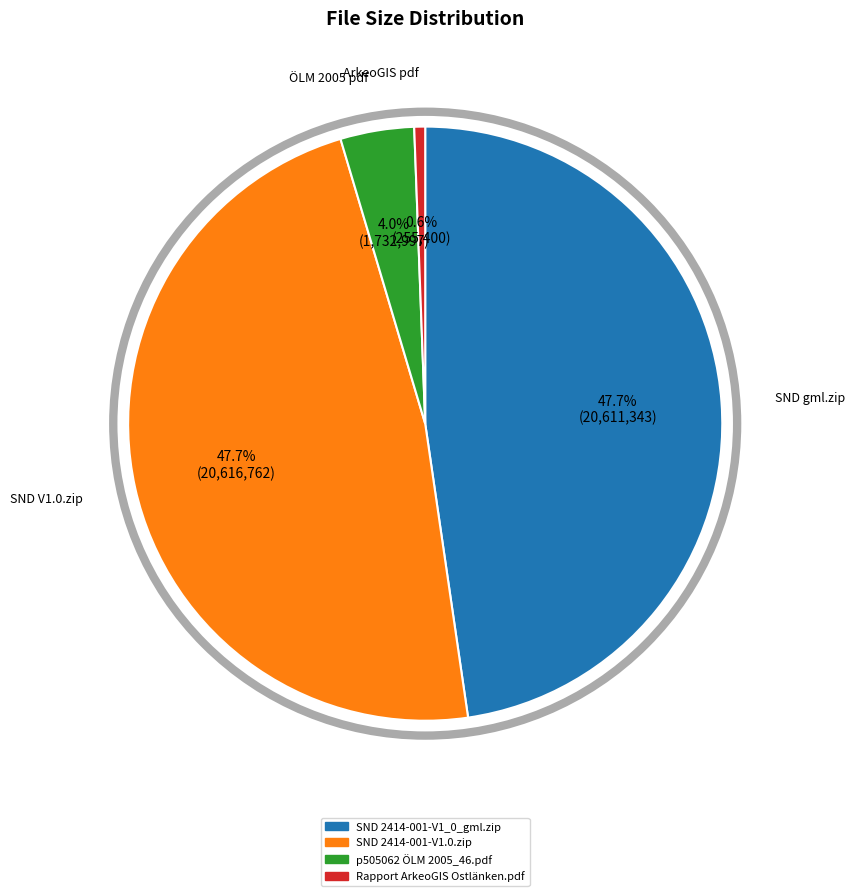

Which slice is the smallest?

Rapport ArkeoGIS Ostlänken.pdf